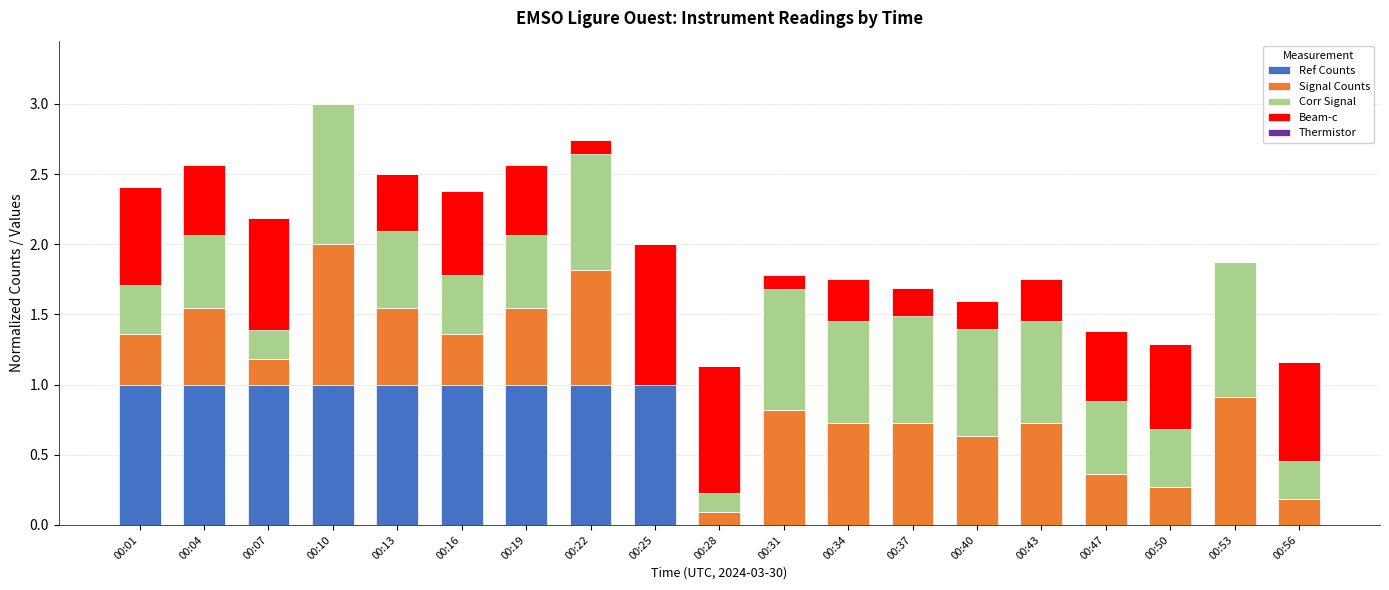

What is the highest value of the Ref Counts series?

1.0